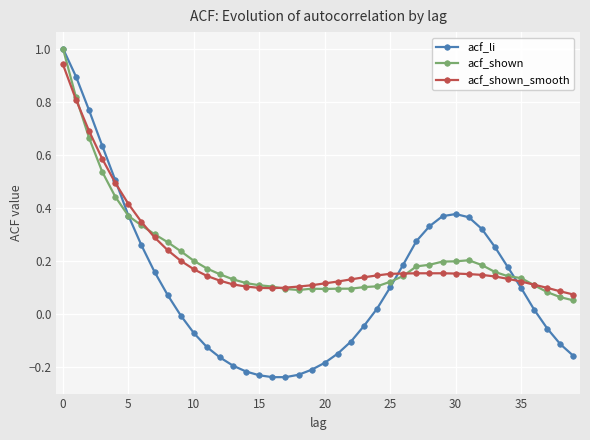

Which series has the widest spread of values?

acf_li